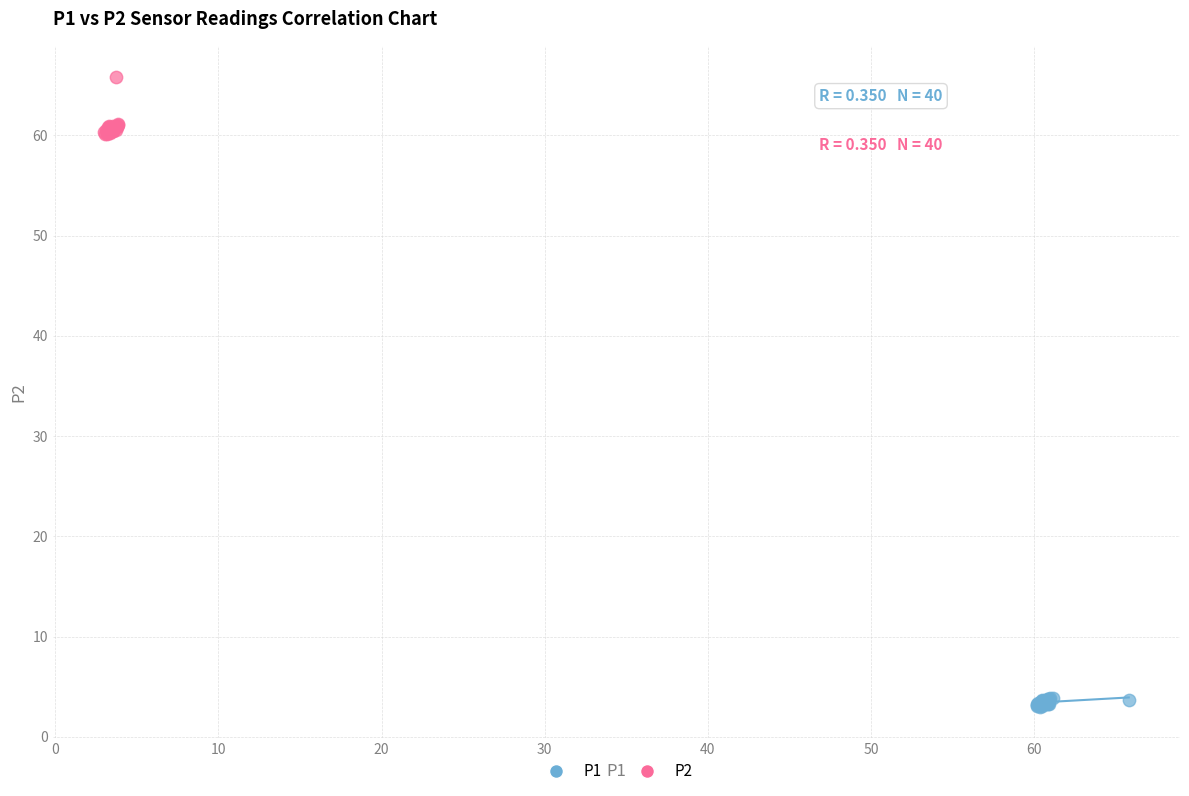

Which series reaches the minimum Y coordinate?

P1